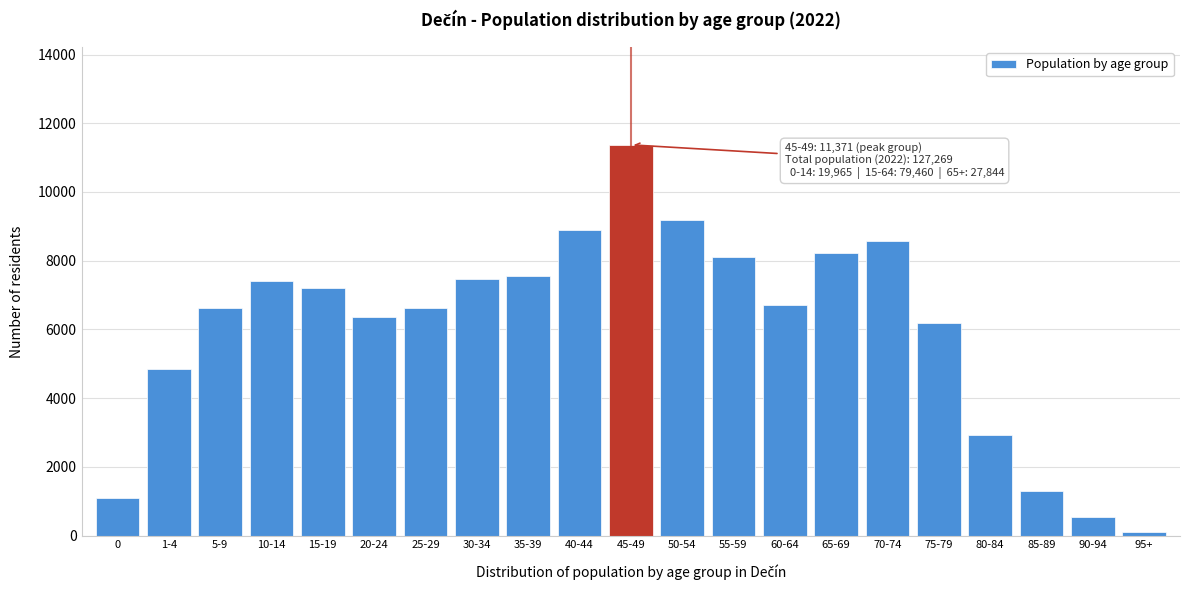

What is the label of the 10th bar from the left?

40-44